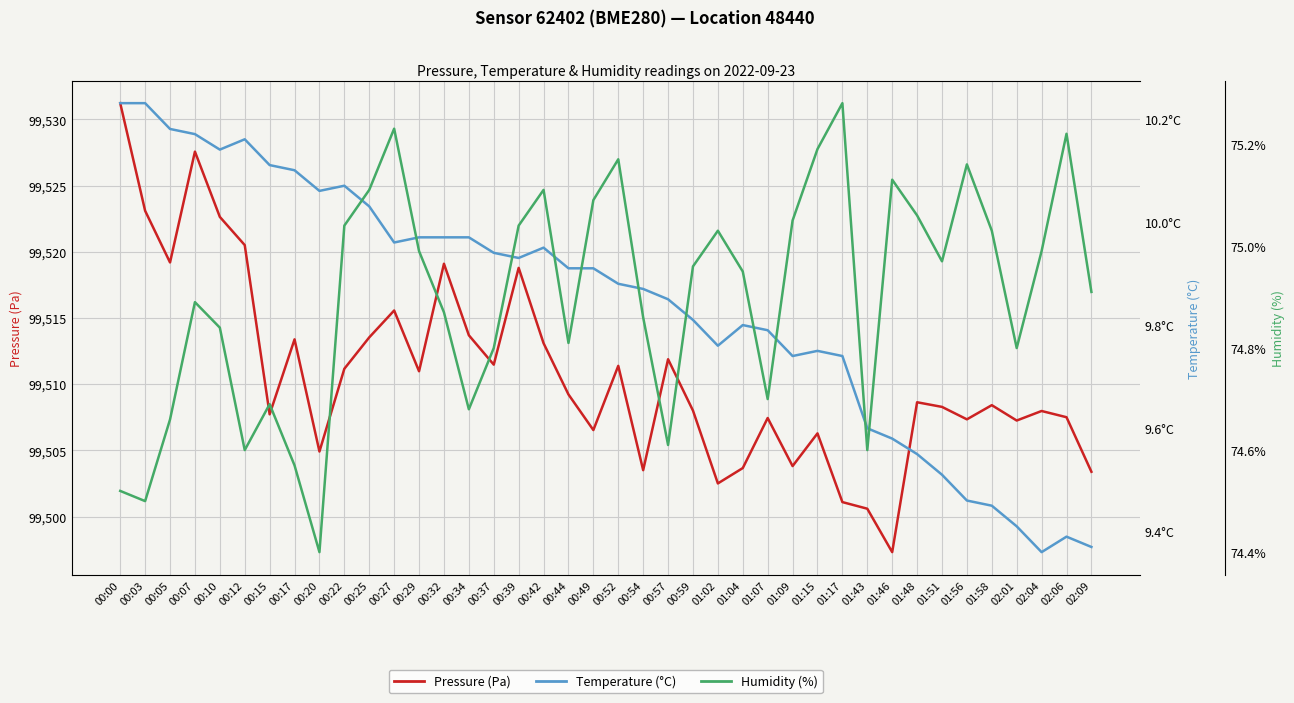

True or false: Pressure (Pa) and Temperature (°C) intersect in this chart.

False